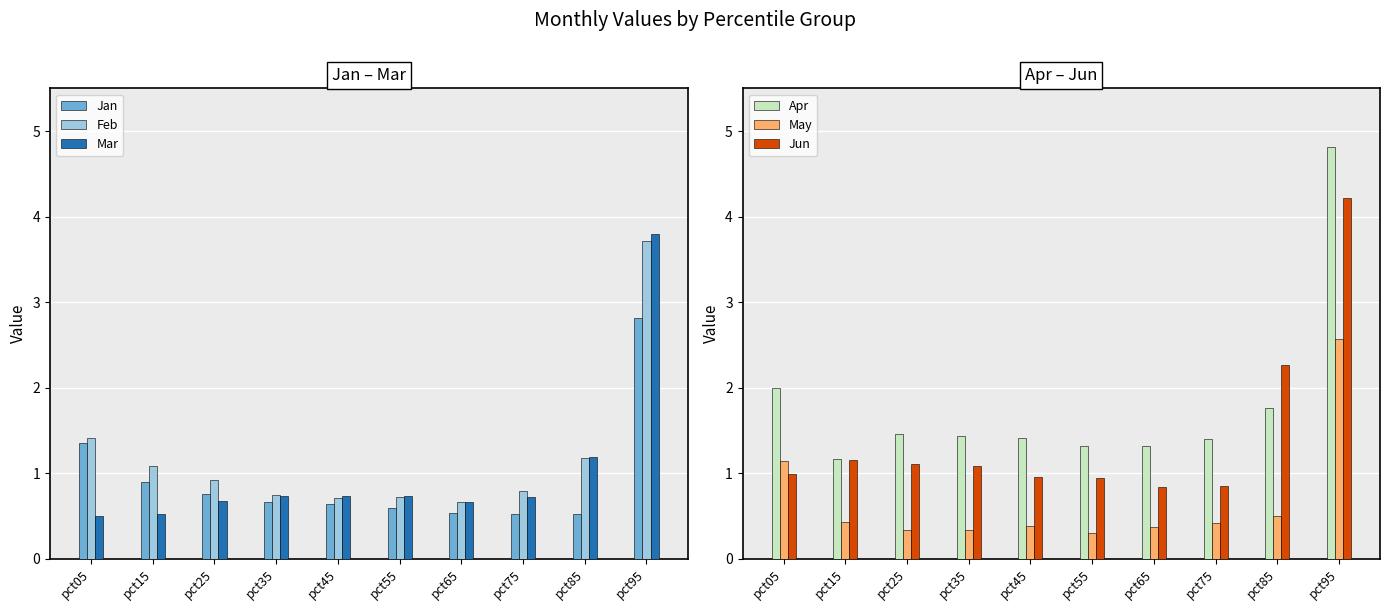

What is the lowest value of the Feb series?

0.7